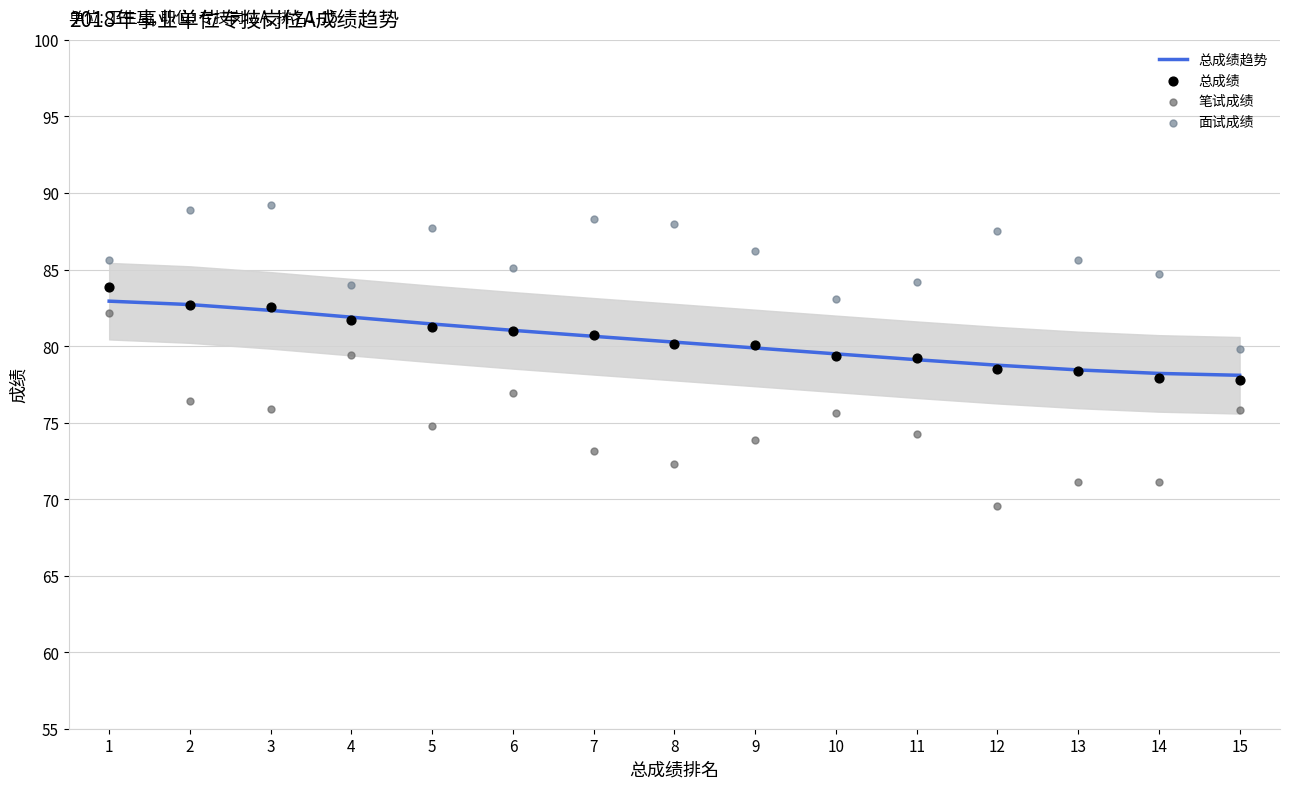

Which series has the largest Y range (max minus min)?

笔试成绩